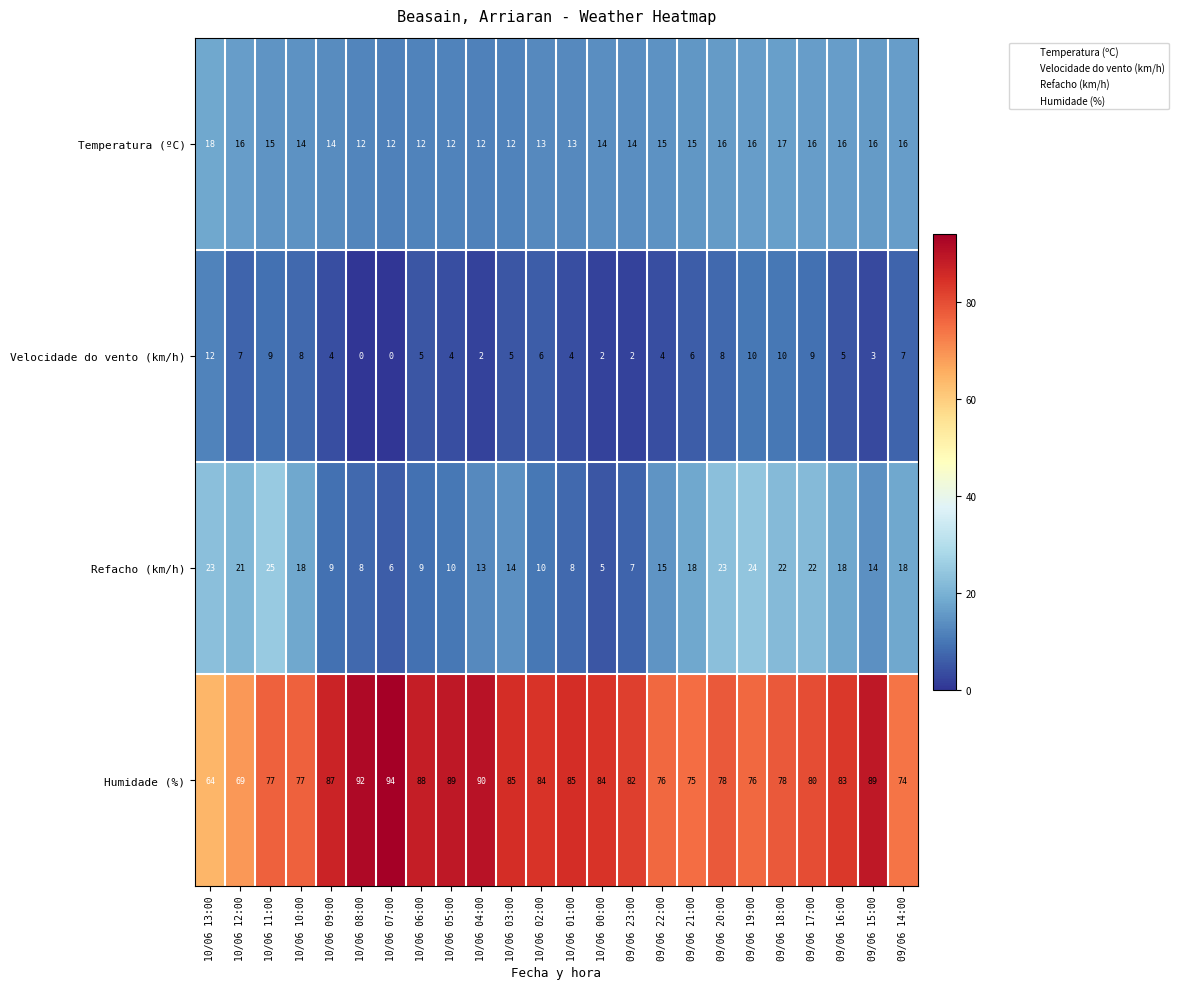

List the series in order of their peak value, highest first.

Humidade (%), Refacho (km/h), Temperatura (ºC), Velocidade do vento (km/h)